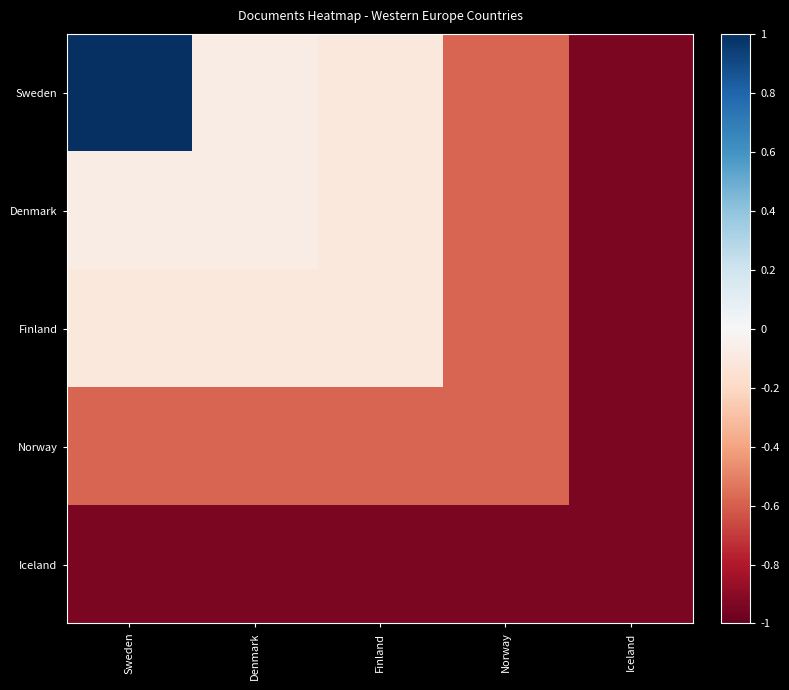

At how many categories does at least one series exceed 0?

1